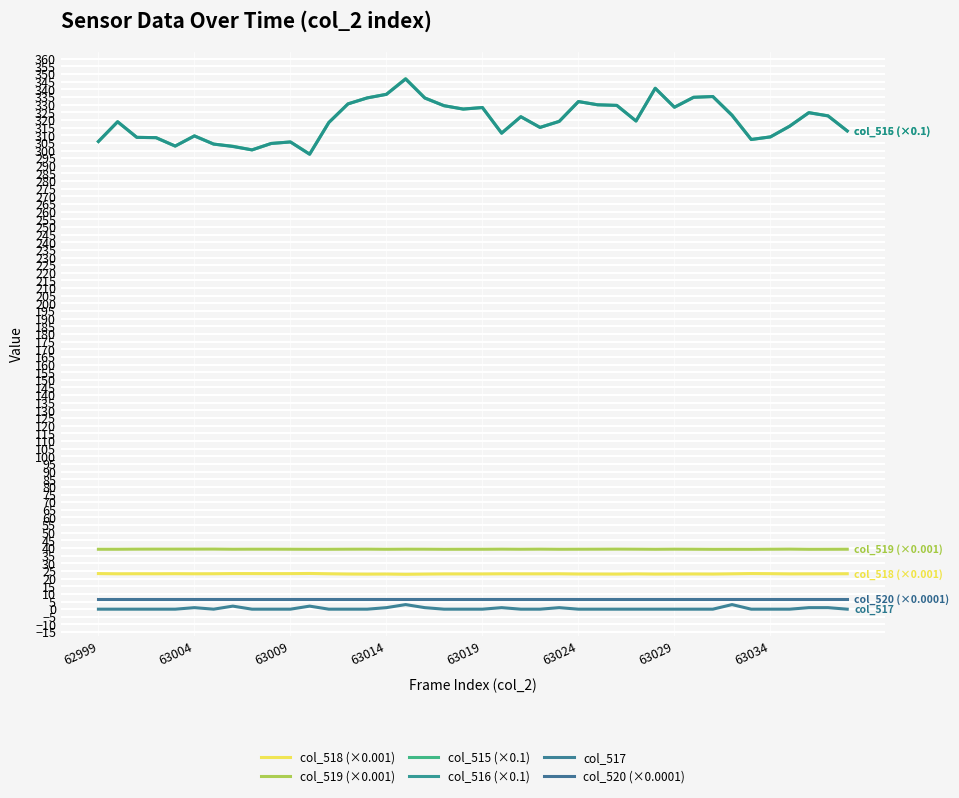

How many distinct data groups are displayed?

6